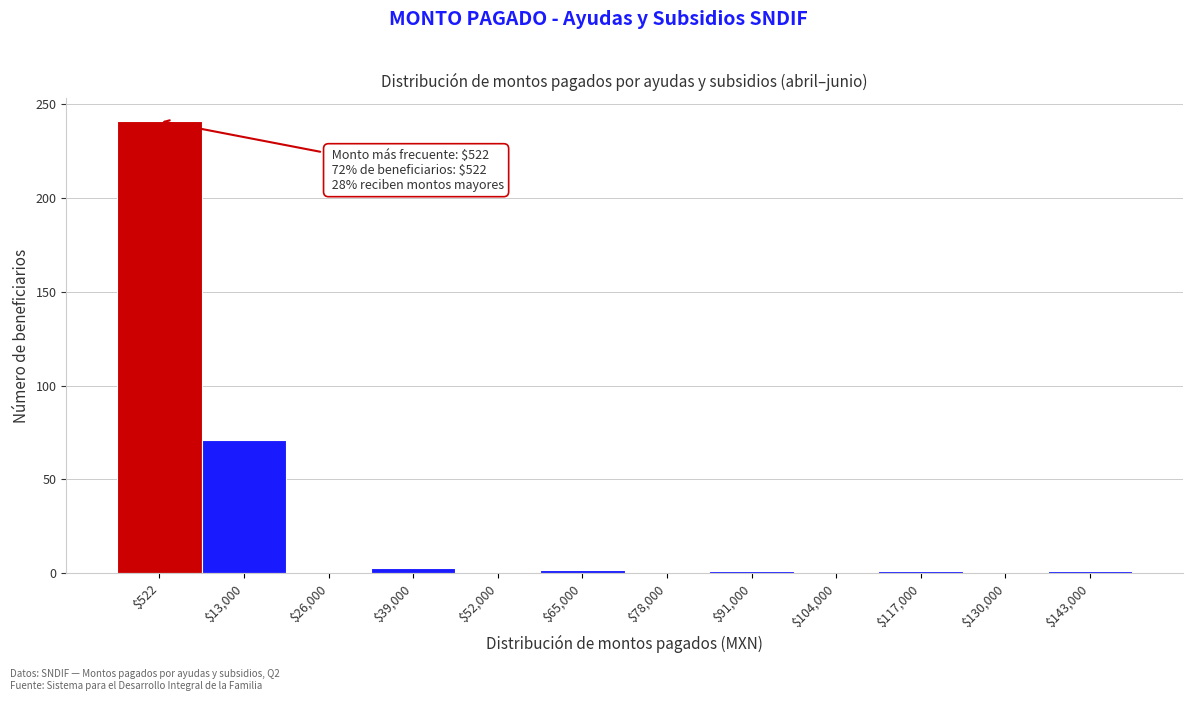

Is it true that the value at $104,000 is 0?

True